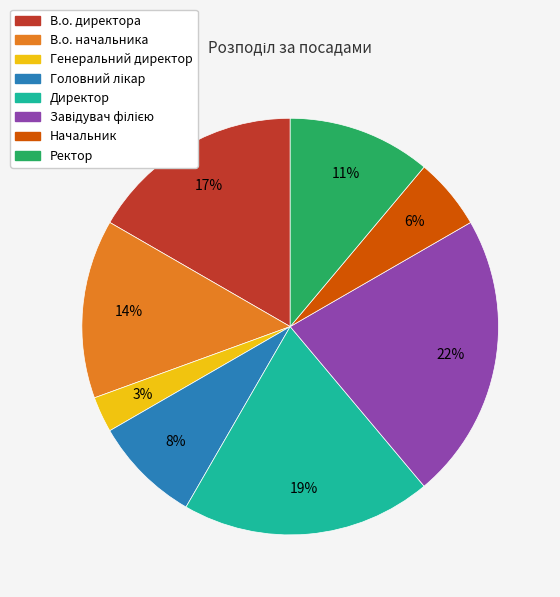

Is there any slice that represents more than half of the pie?

No